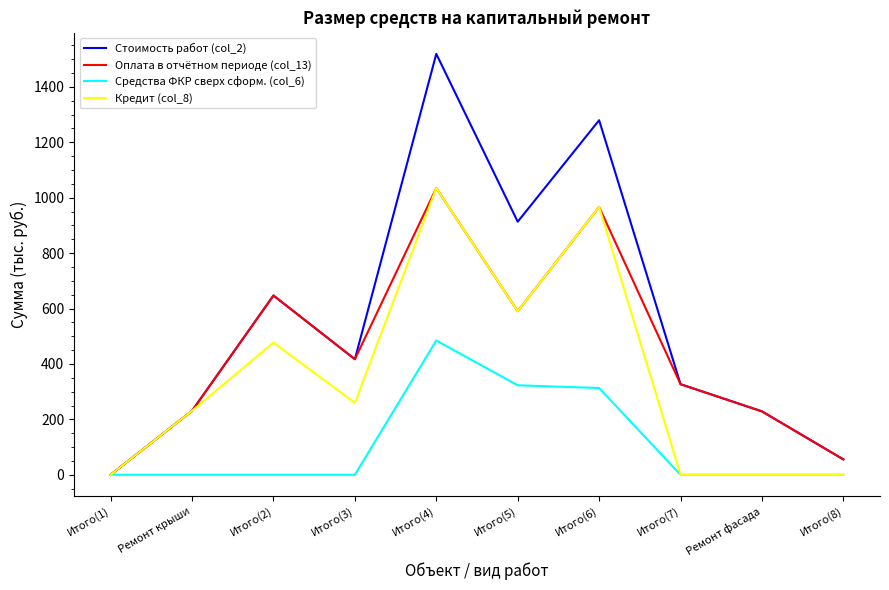

Is the value of Оплата в отчётном периоде (col_13) at Ремонт крыши greater than the value of Средства ФКР сверх сформ. (col_6) at Итого(8)?

Yes